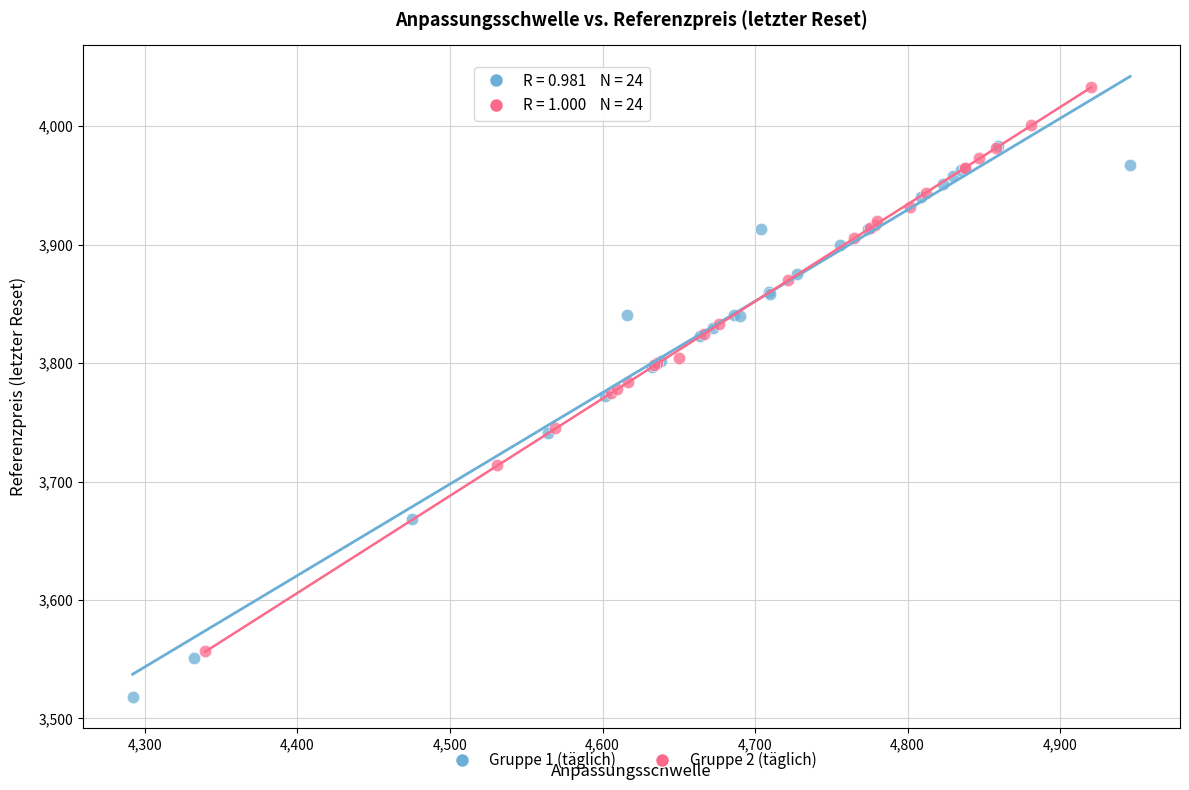

What are all the series names shown in the legend?

Gruppe 1 (täglich), Gruppe 2 (täglich)